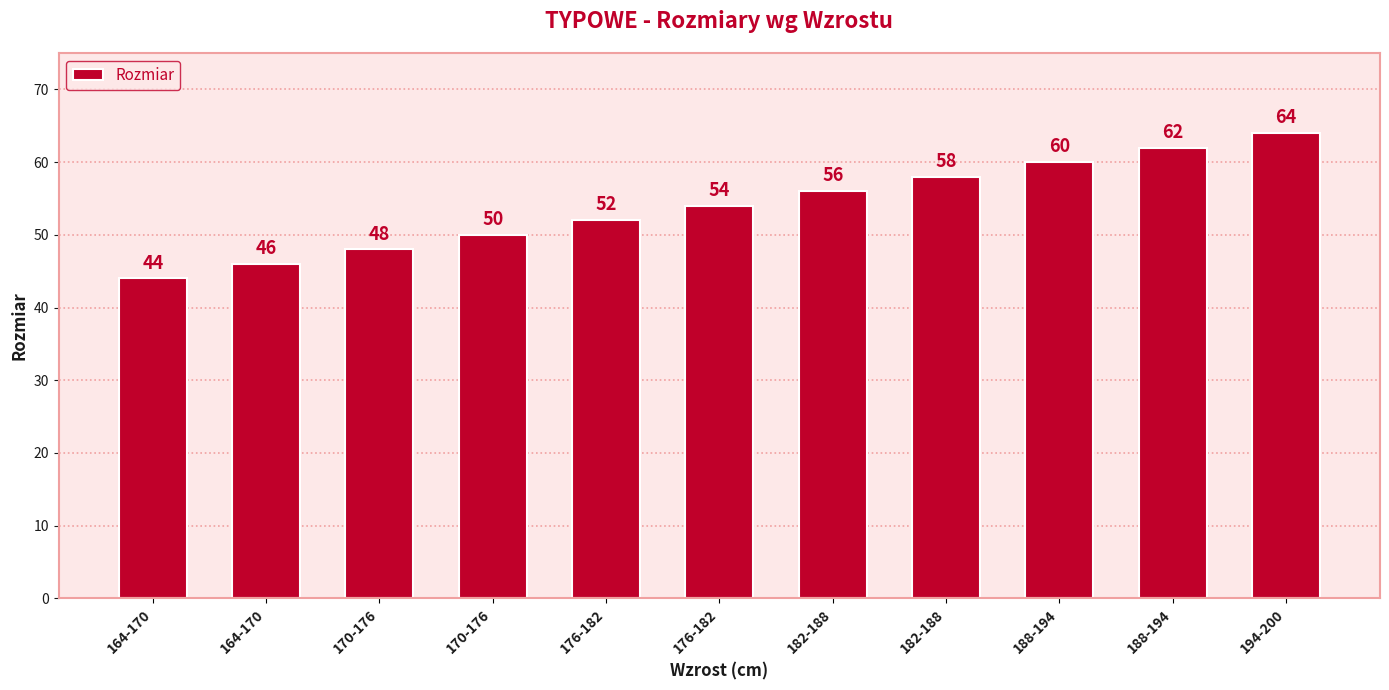

Does the chart contain any negative values?

No